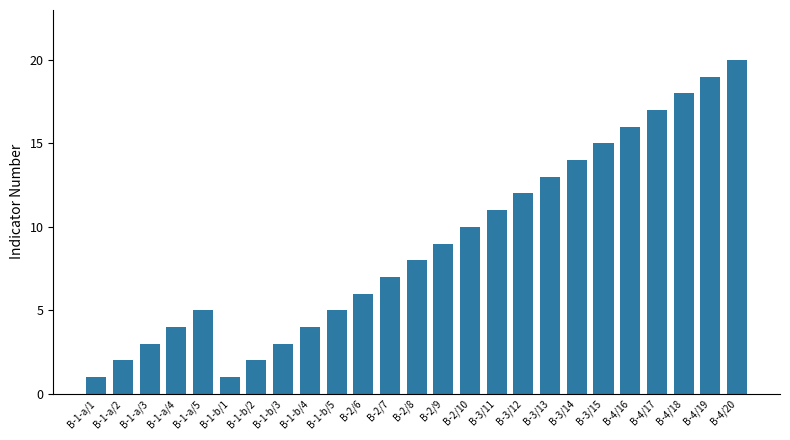

How many bars are there in total?

25